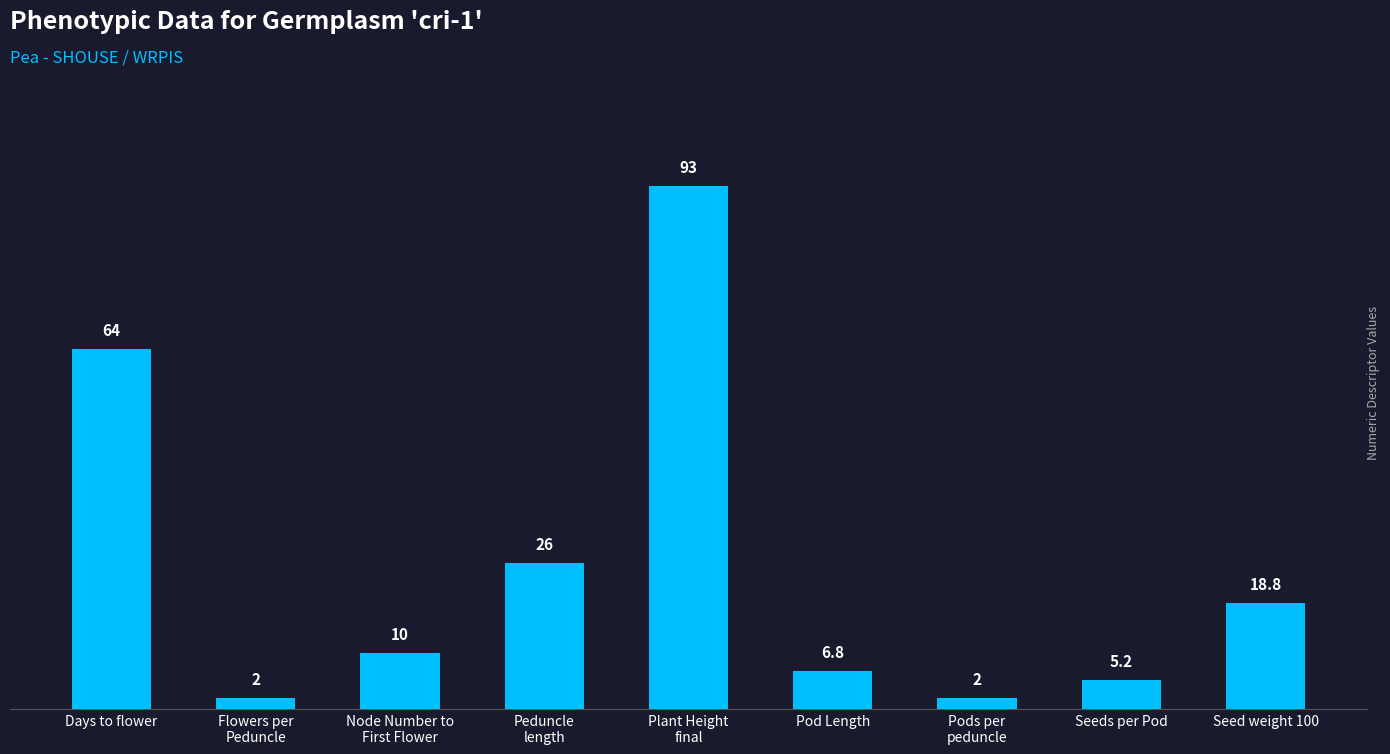

At which label is the value closest to 47?

Days to flower